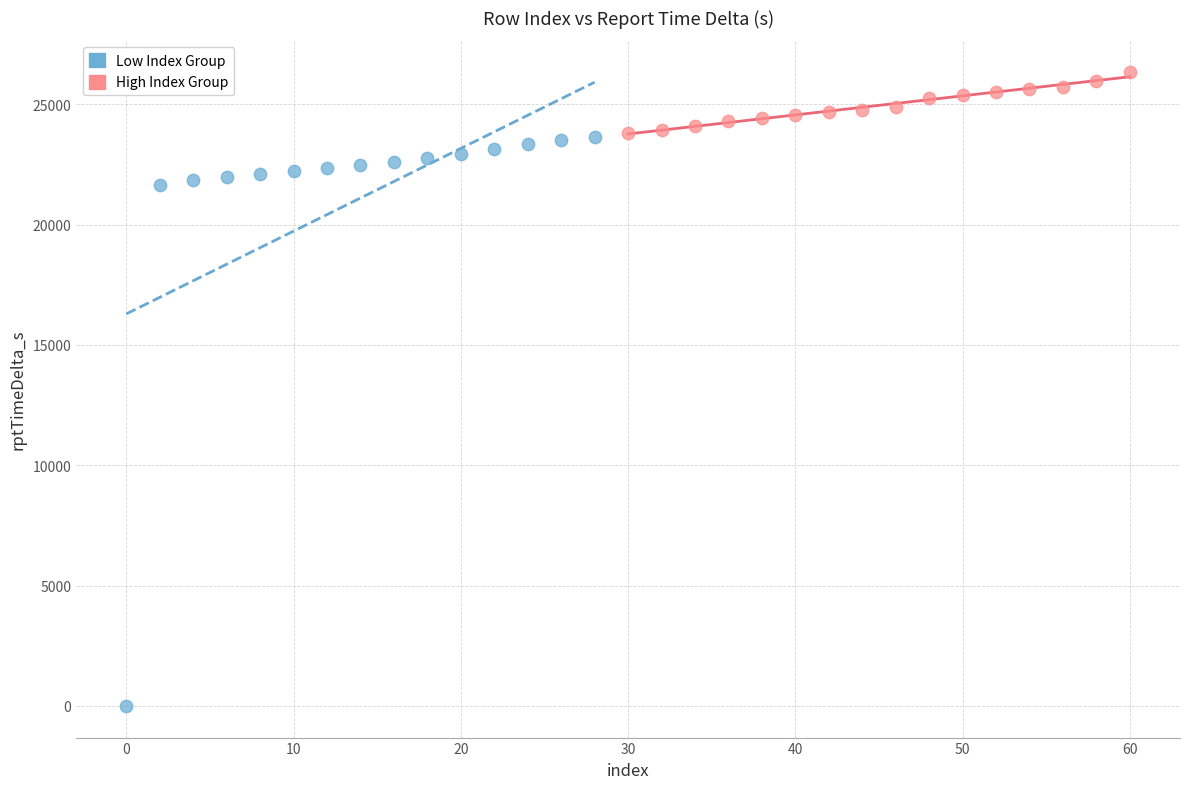

Which series reaches the minimum Y coordinate?

Low Index Group